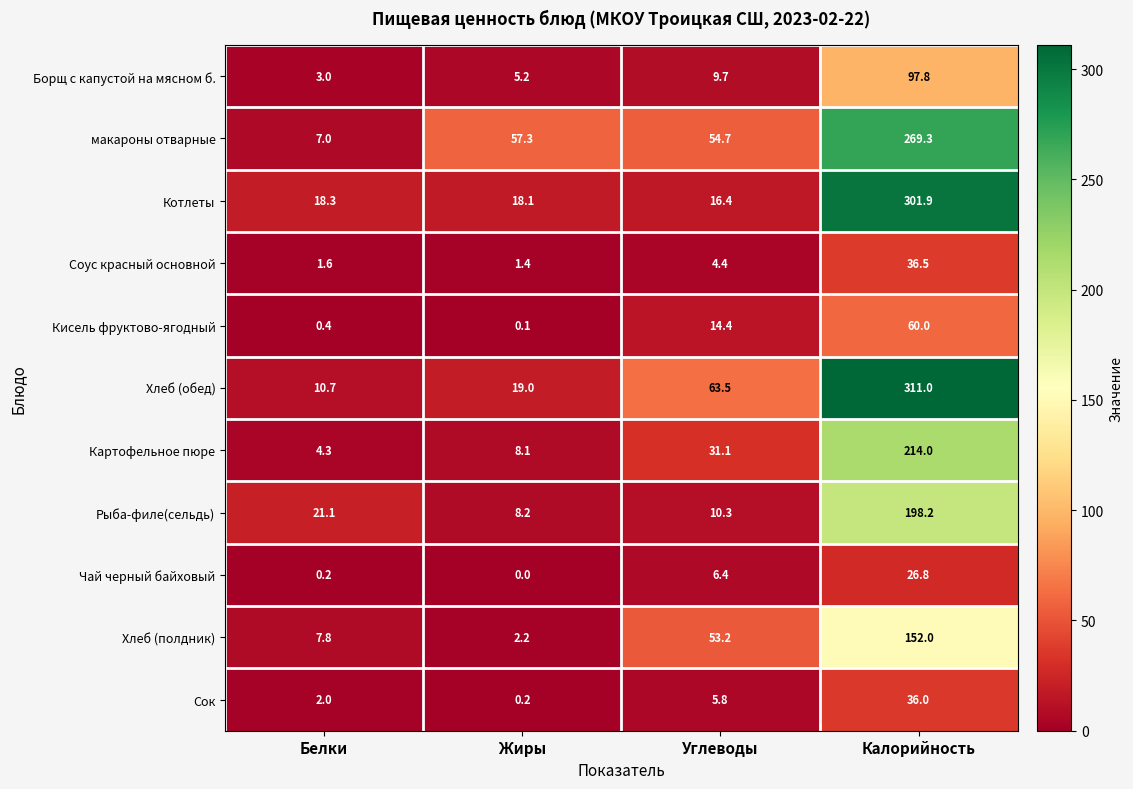

Between Жиры and Калорийность, which series saw the biggest shift?

Хлеб (обед)